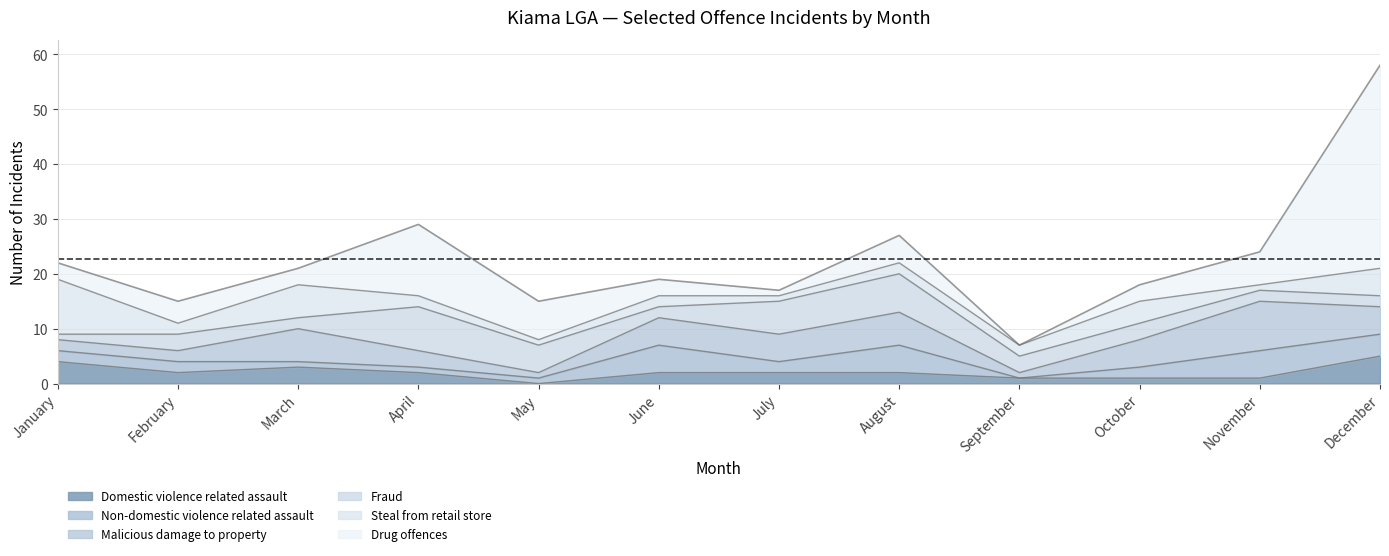

Reading left to right, transcribe all the data shown in this chart.

Domestic violence related assault: 4	2	3	2	0	2	2	2	1	1	1	5
Non-domestic violence related assault: 2	2	1	1	1	5	2	5	0	2	5	4
Malicious damage to property: 2	2	6	3	1	5	5	6	1	5	9	5
Drug offences: 3	4	3	13	7	3	1	5	0	3	6	37
Fraud: 1	3	2	8	5	2	6	7	3	3	2	2
Steal from retail store: 10	2	6	2	1	2	1	2	2	4	1	5